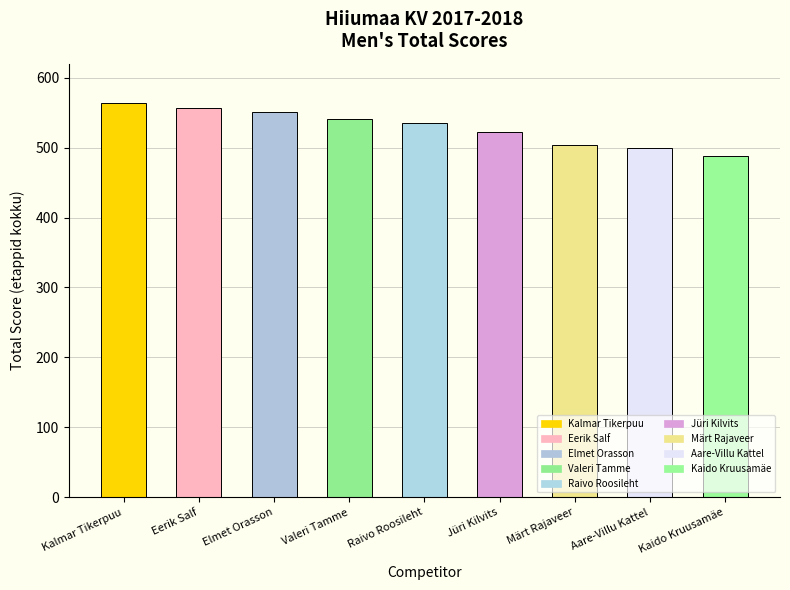

List the labels in order of value, smallest first.

Kaido Kruusamäe, Aare-Villu Kattel, Märt Rajaveer, Jüri Kilvits, Raivo Roosileht, Valeri Tamme, Elmet Orasson, Eerik Salf, Kalmar Tikerpuu